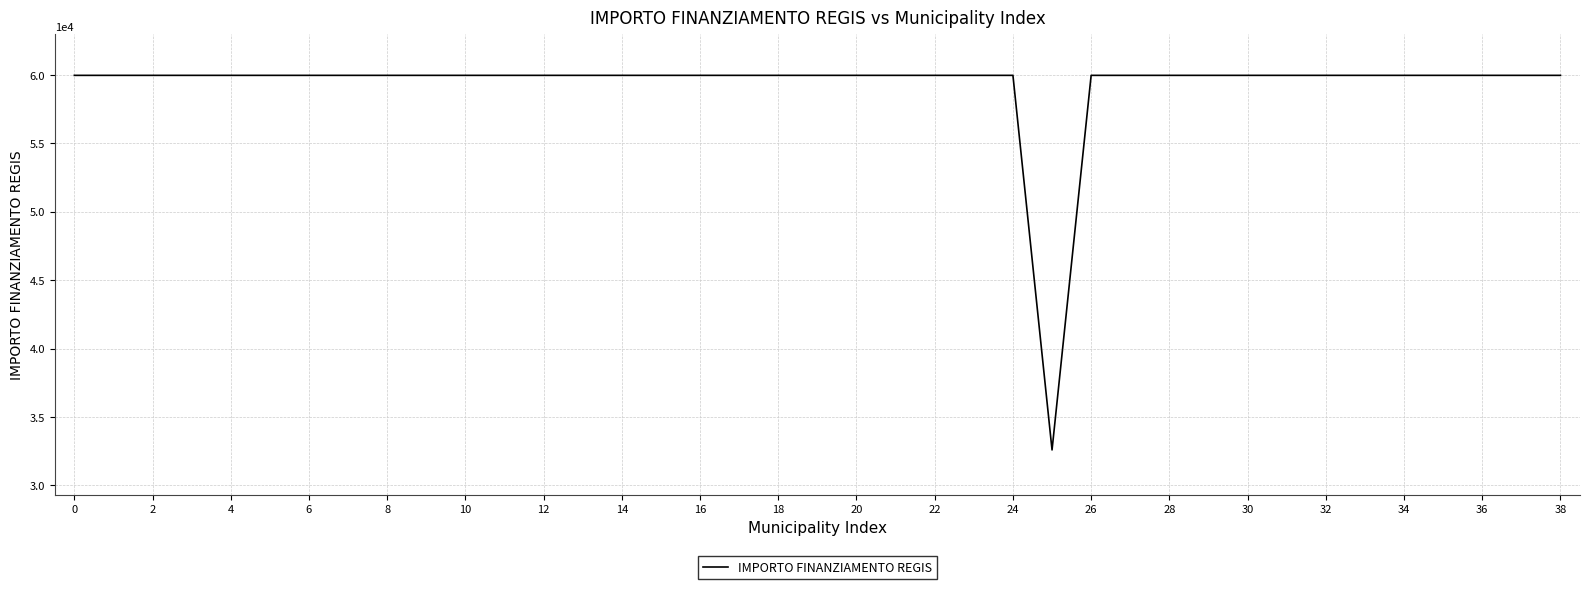

Does the chart have visible grid lines?

Yes